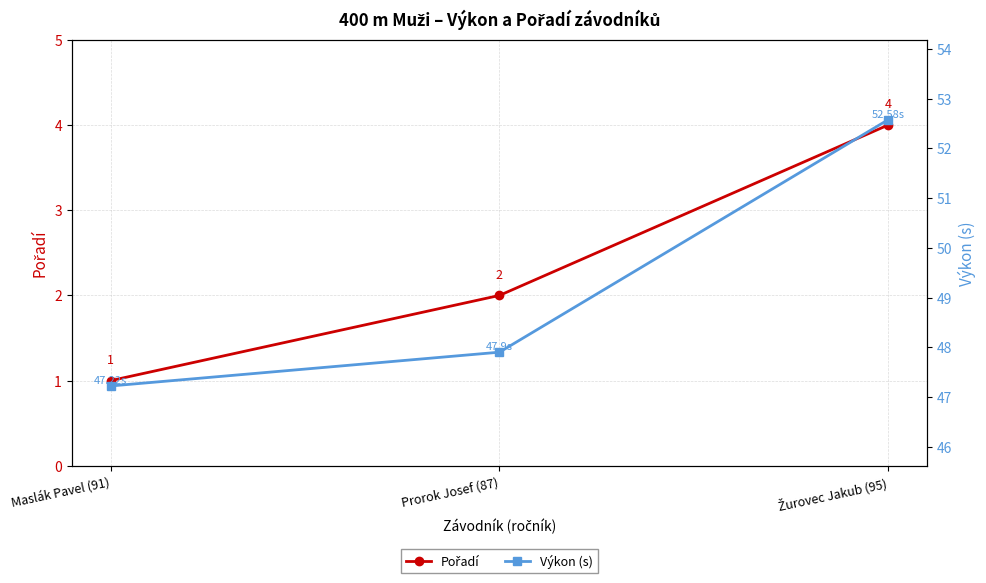

Which category has the lowest value across all series?

Maslák Pavel (91)